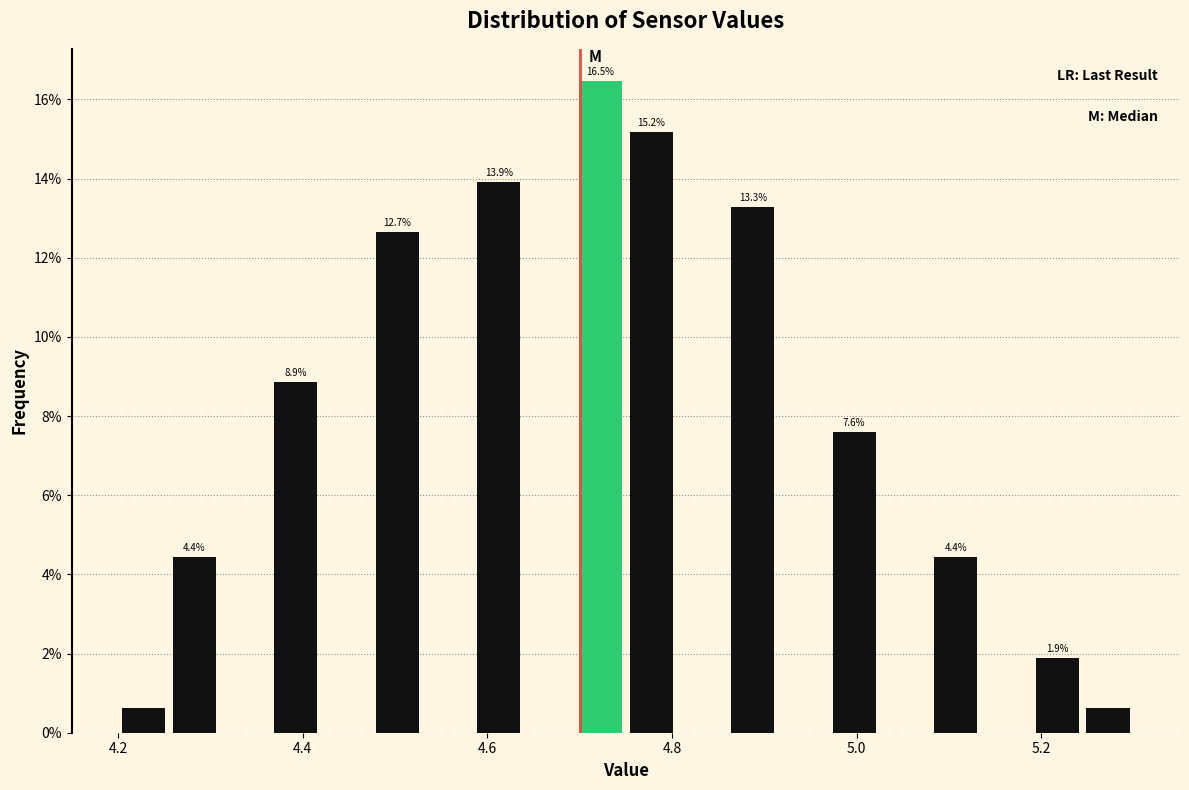

Around what value on the x-axis is the tallest bar? Give the approximate position of its centre, as read against the axis.

4.72